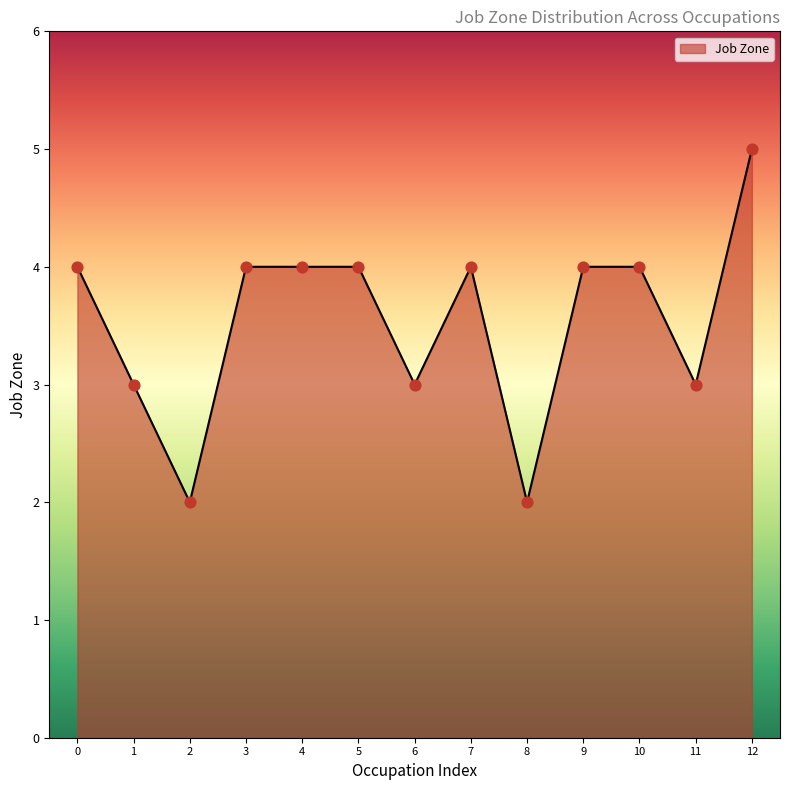

What is the ratio of the value at 10 to the value at 6?

1.3